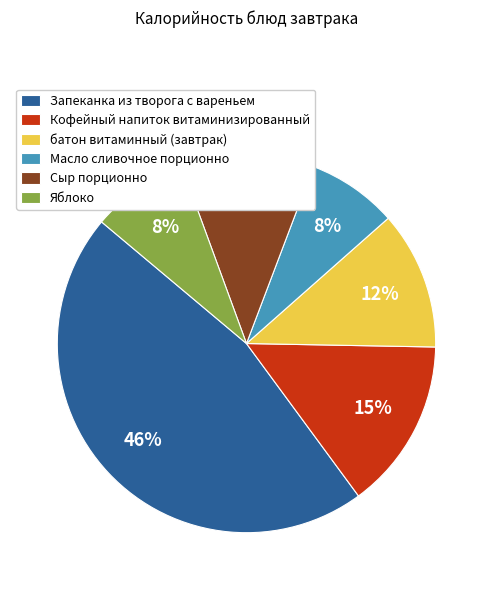

Count the number of slices in the pie.

6